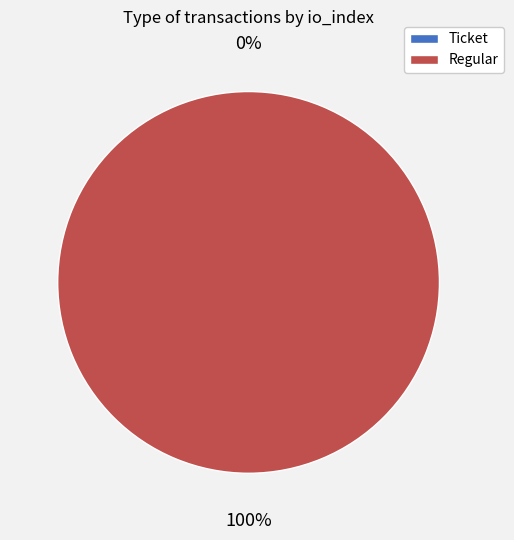

Which slice is the smallest?

Ticket